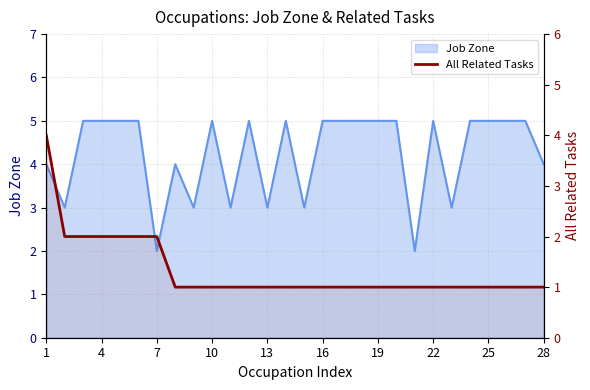

True or false: the data shows 1 at 16.

False